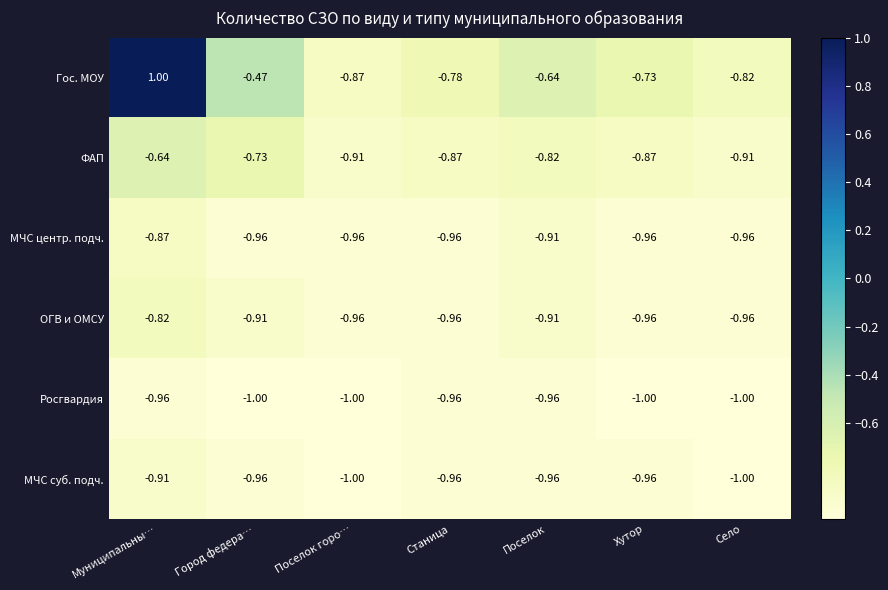

At which category does the chart reach its peak across all series?

Муниципальны…